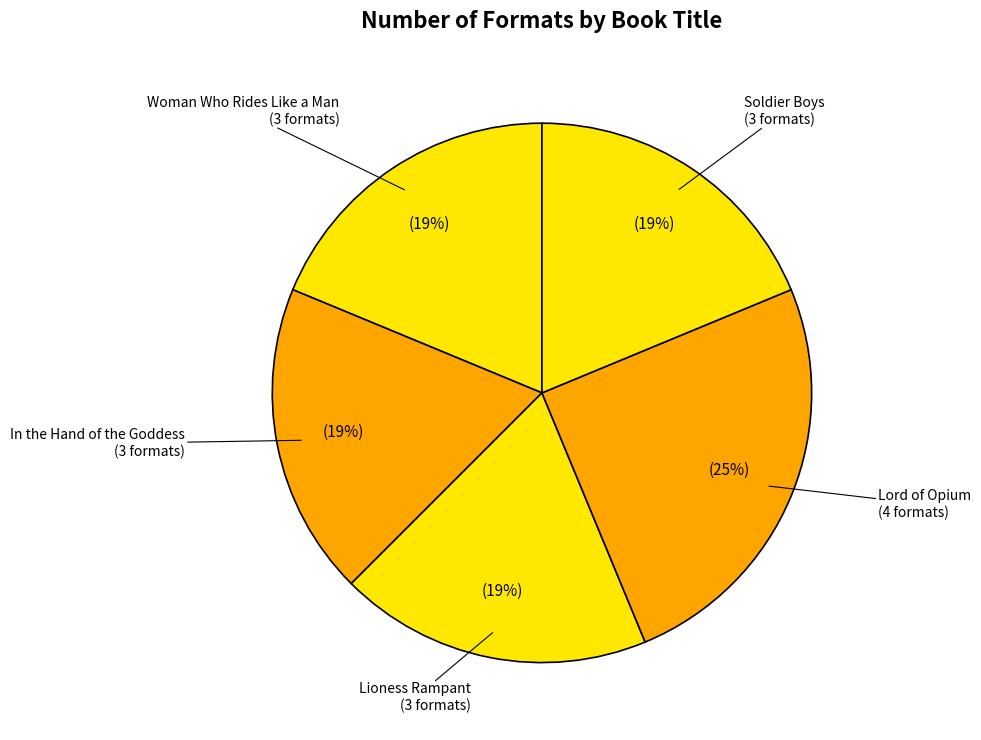

Approximately how many times larger is the value at Lord of Opium compared to Soldier Boys?

1.3